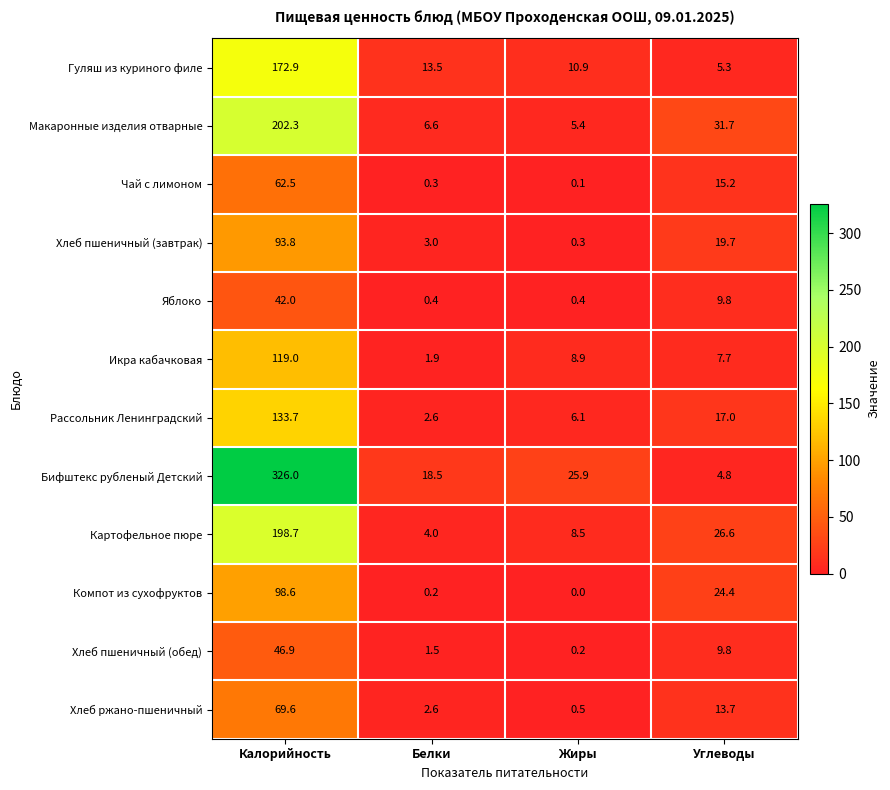

What is the difference between the Бифштекс рубленый Детский values at Калорийность and Белки?

307.5